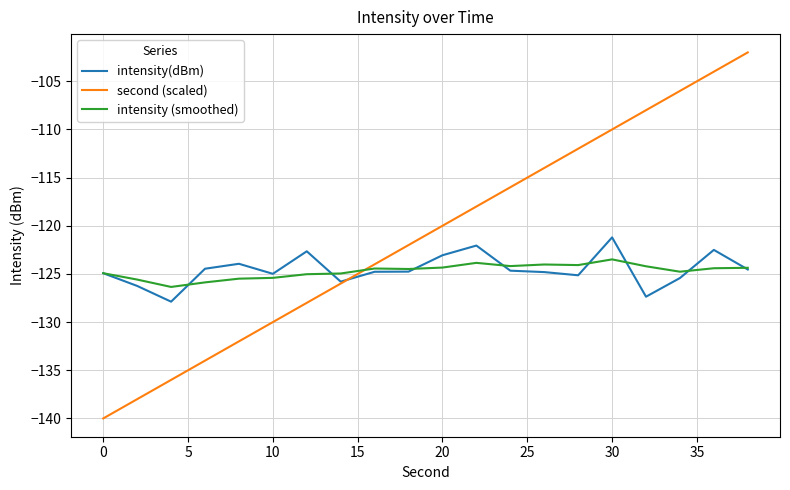

What is the difference between the maximum and minimum values in the intensity (smoothed) series?

2.9